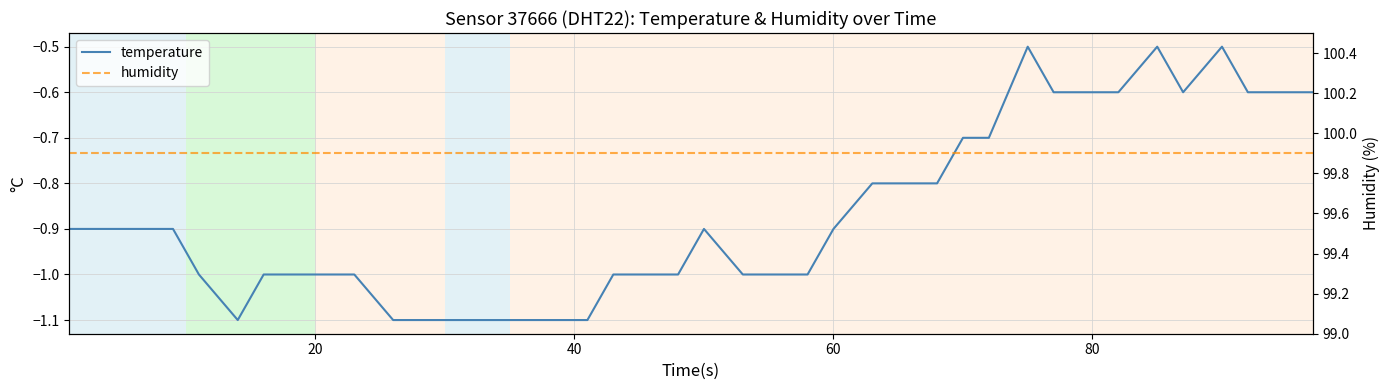

Which series has the largest total across all categories?

humidity